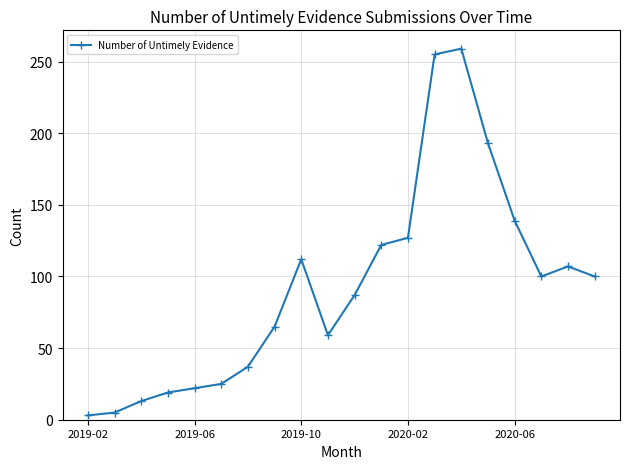

What is the difference between the second highest and minimum values?

252